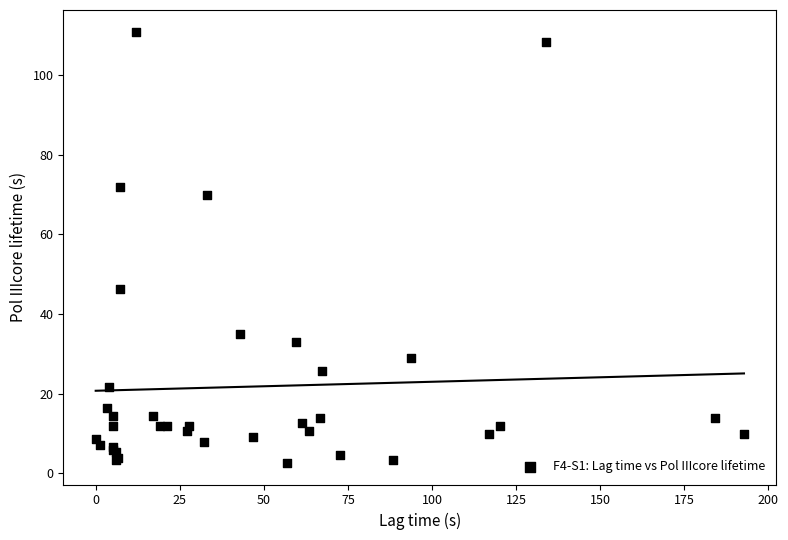

What Y value in the scatter plot is closest to 56?

46.2